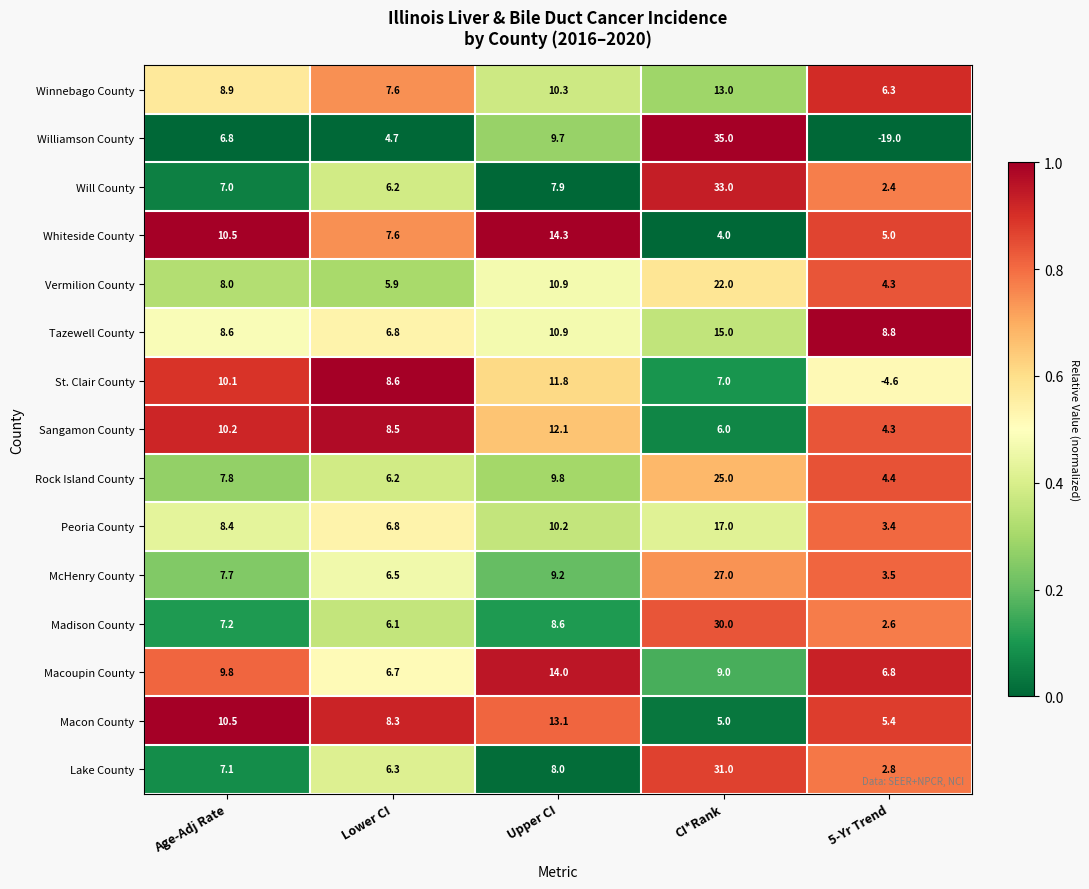

What is the difference between the Will County values at Age-Adj Rate and 5-Yr Trend?

4.6